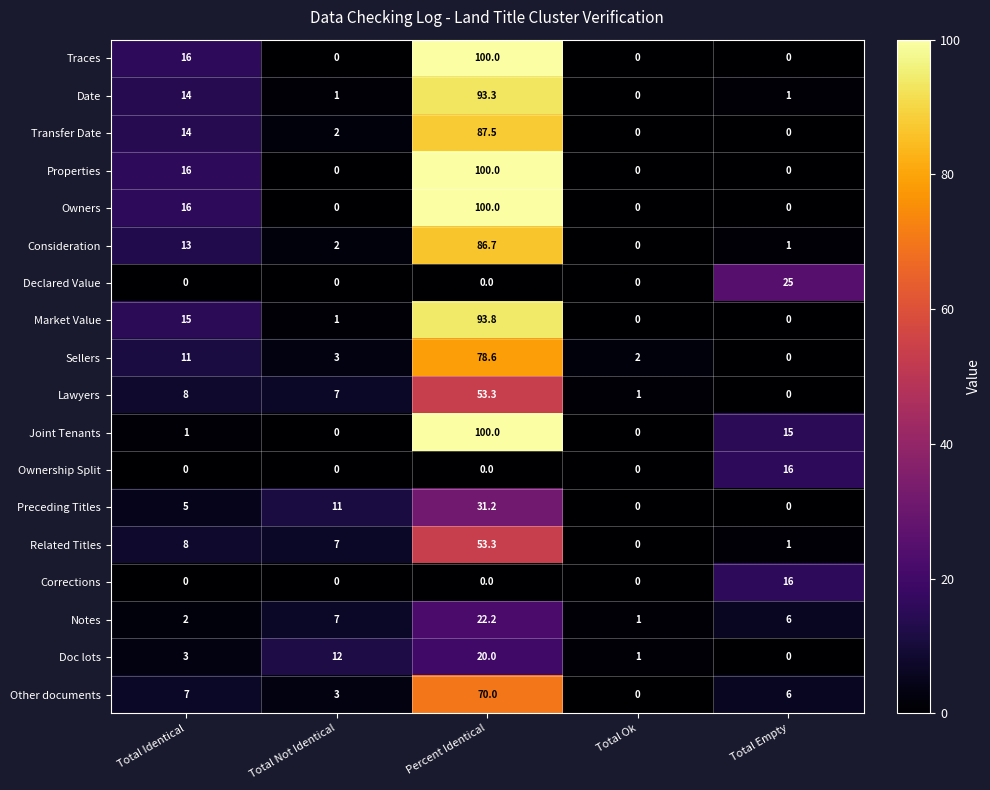

Count the number of categories in the chart.

5